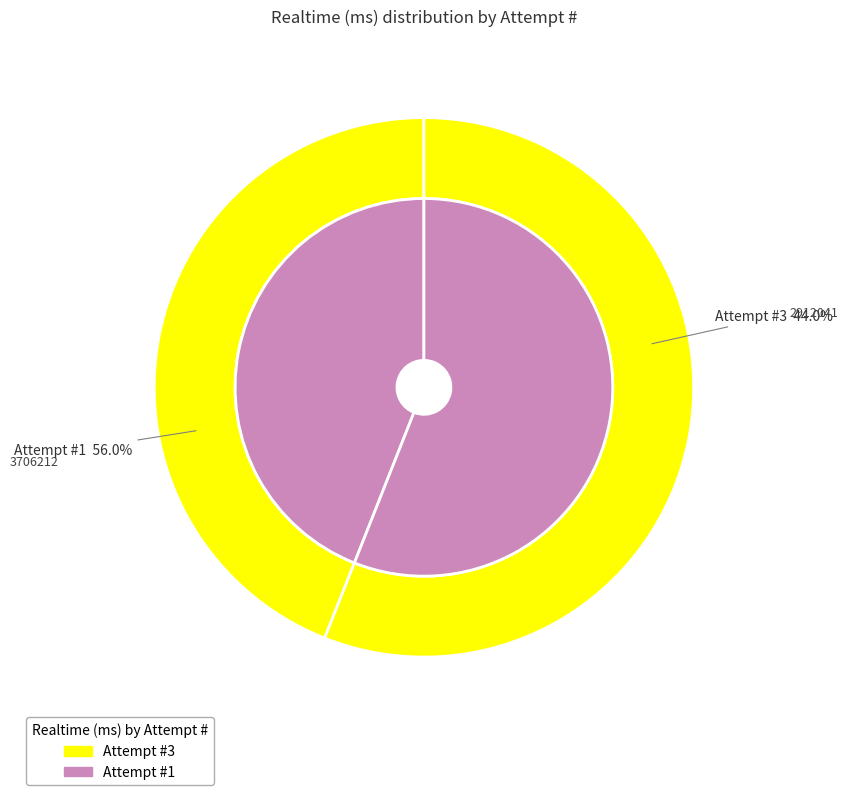

What is the smallest slice in the pie chart?

3